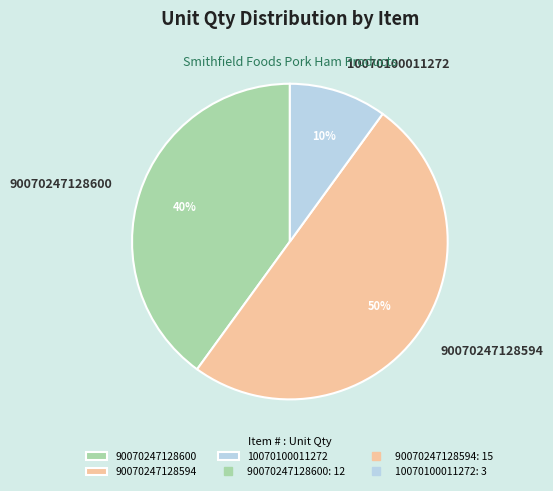

Is the sum of 90070247128594 and 90070247128600 greater than half?

Yes